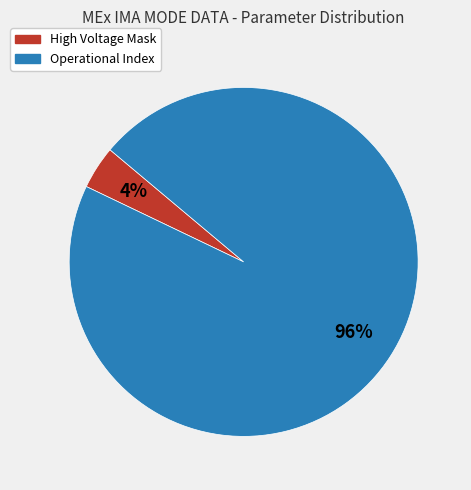

Which category has the smallest portion of the pie?

High Voltage Mask